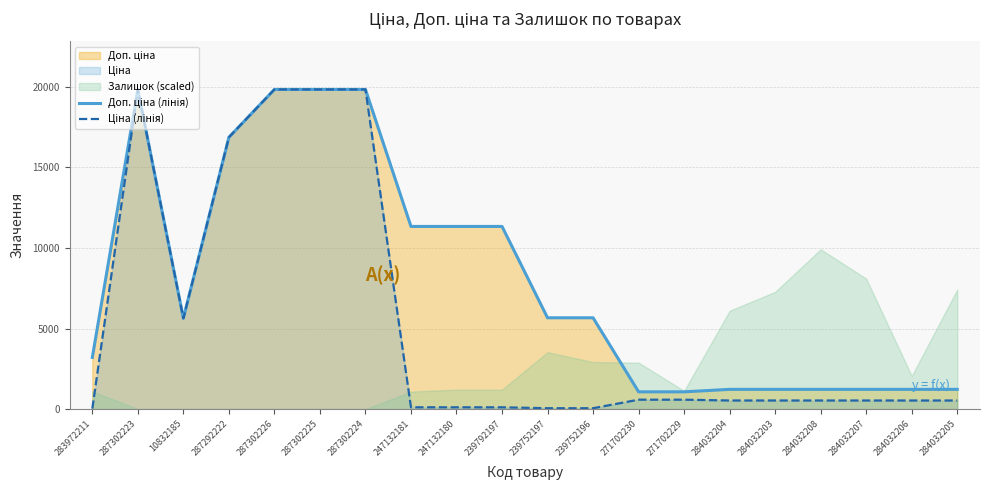

In Ціна (лінія), how many points are lower than both neighbors (excluding endpoints)?

1